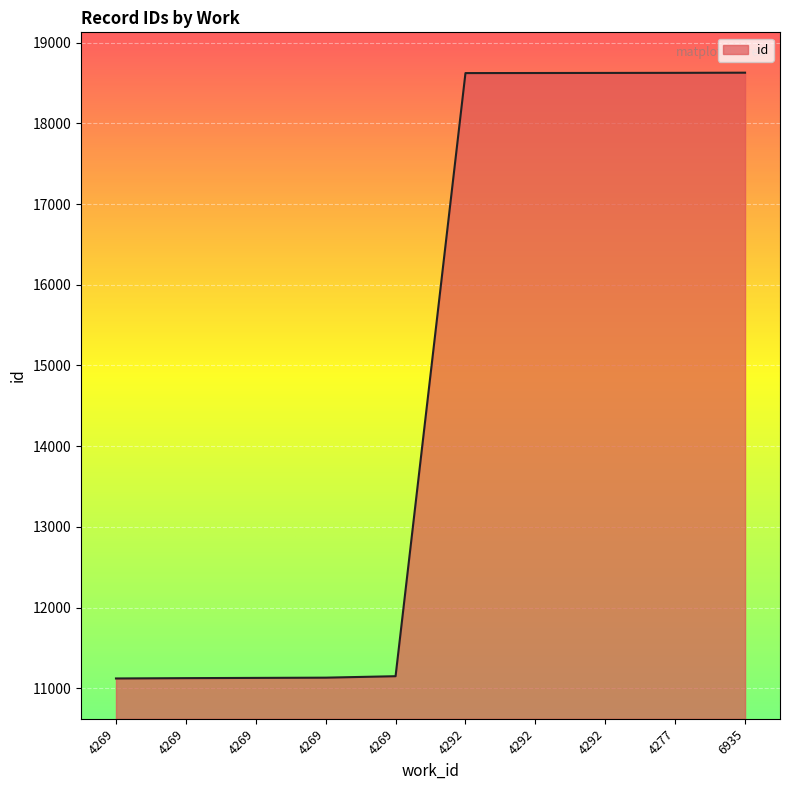

List the labels in order of value, smallest first.

4269, 4269, 4269, 4269, 4269, 4292, 4292, 4292, 4277, 6935